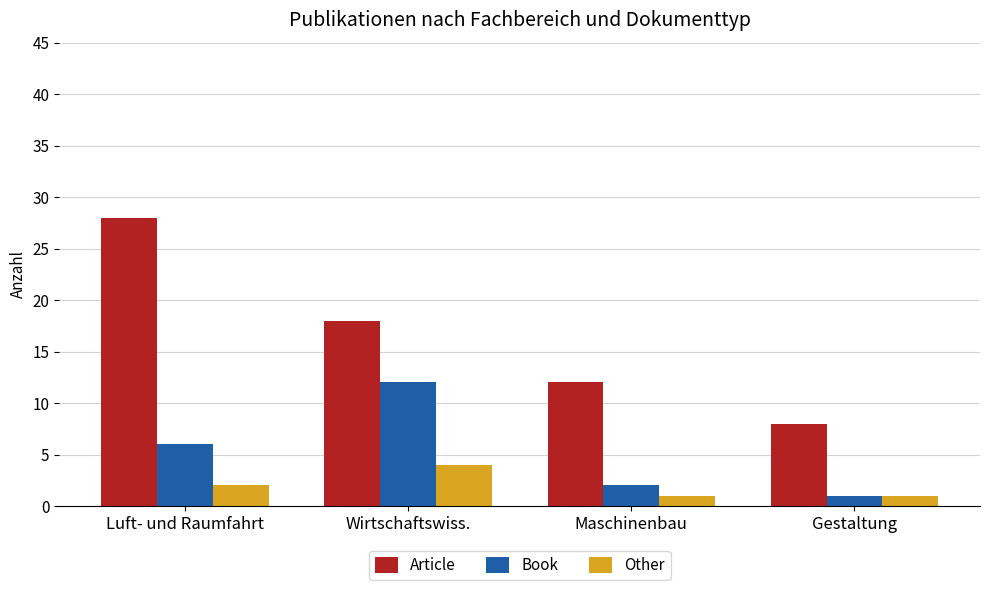

Reading left to right, extract all data points from this chart.

Article: Luft- und Raumfahrt=28	Wirtschaftswiss.=18	Maschinenbau=12	Gestaltung=8
Book: Luft- und Raumfahrt=6	Wirtschaftswiss.=12	Maschinenbau=2	Gestaltung=1
Other: Luft- und Raumfahrt=2	Wirtschaftswiss.=4	Maschinenbau=1	Gestaltung=1